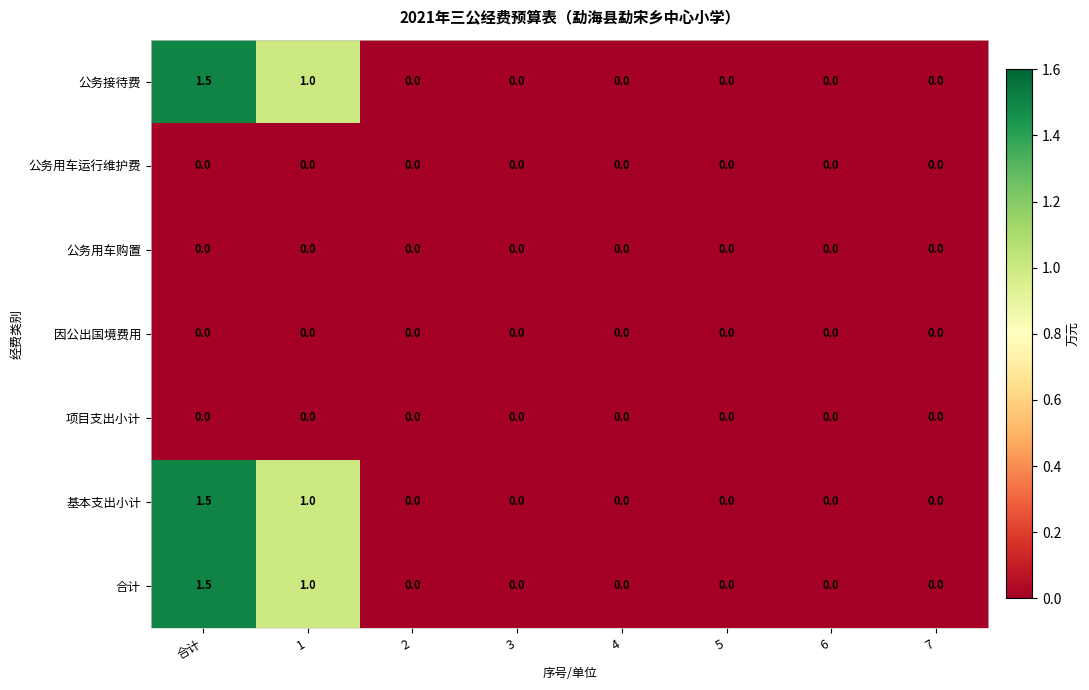

What is the total value across all series at 1?

3.0